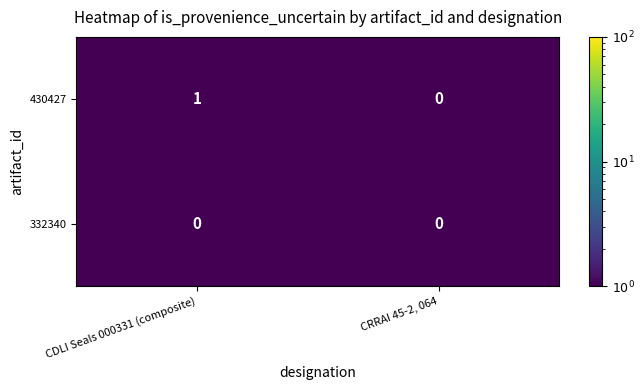

Which series has the largest total across all categories?

430427